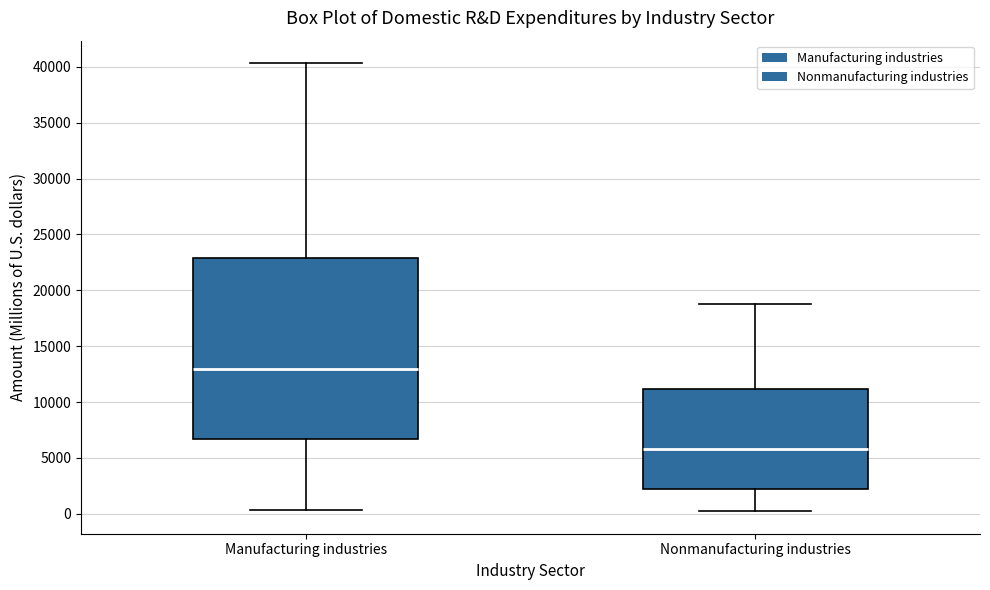

Where does the upper whisker of the box for Manufacturing industries end on the y-axis? The values are not printed on the chart, so give them approximately, as read against the axis.

40500